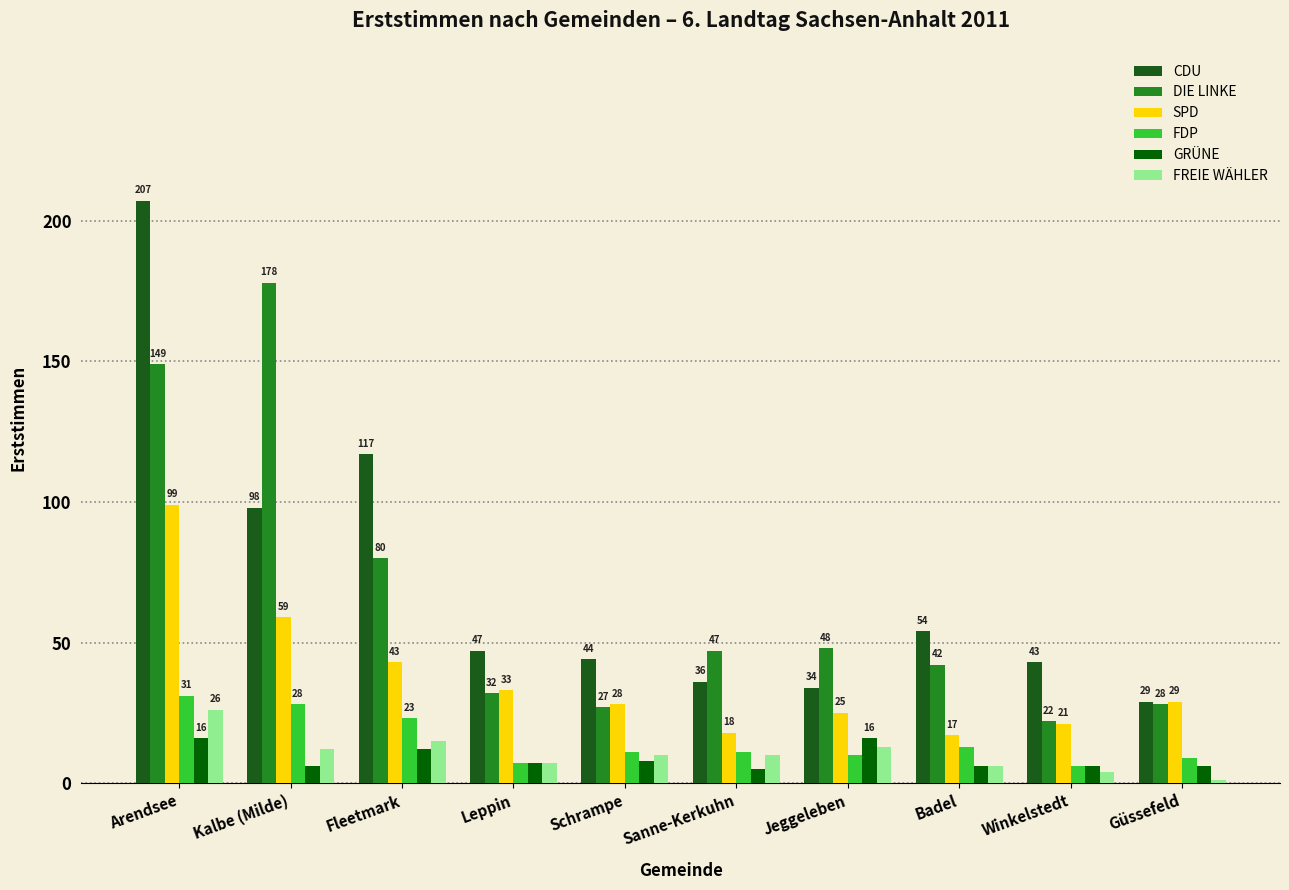

Is the value of SPD at Güssefeld greater than the value of CDU at Kalbe (Milde)?

No